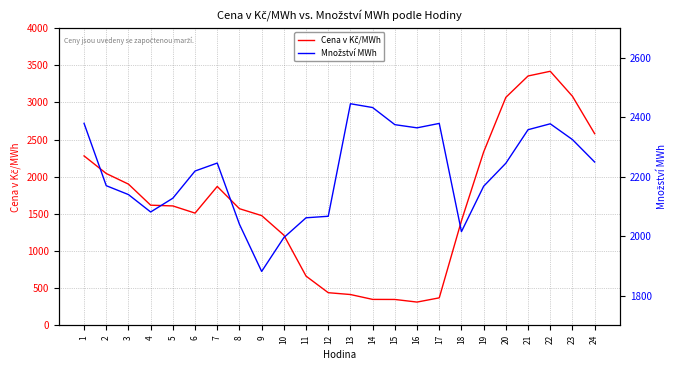

At which category is the sum across all series the highest?

22